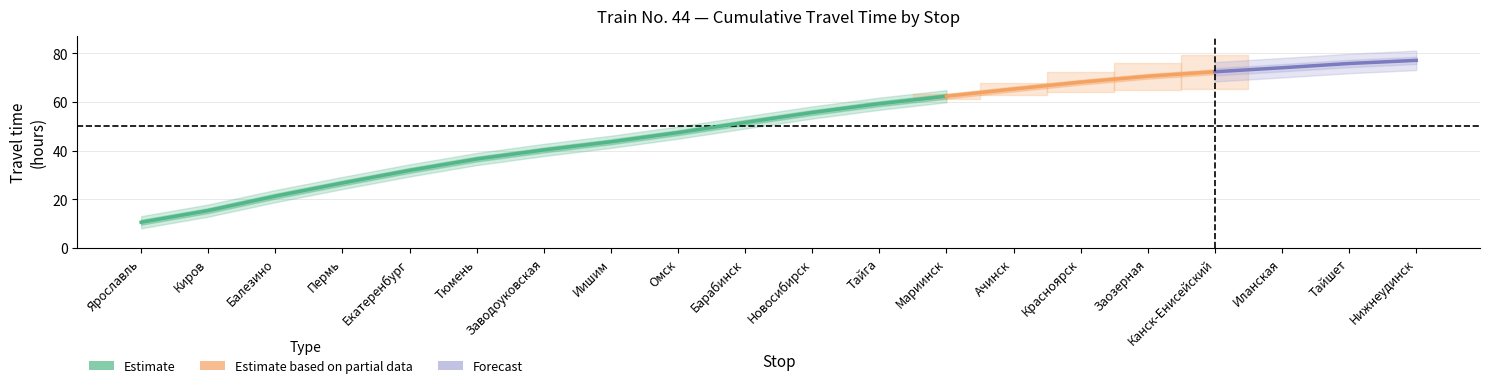

Does the chart display data point markers on the line(s)?

No